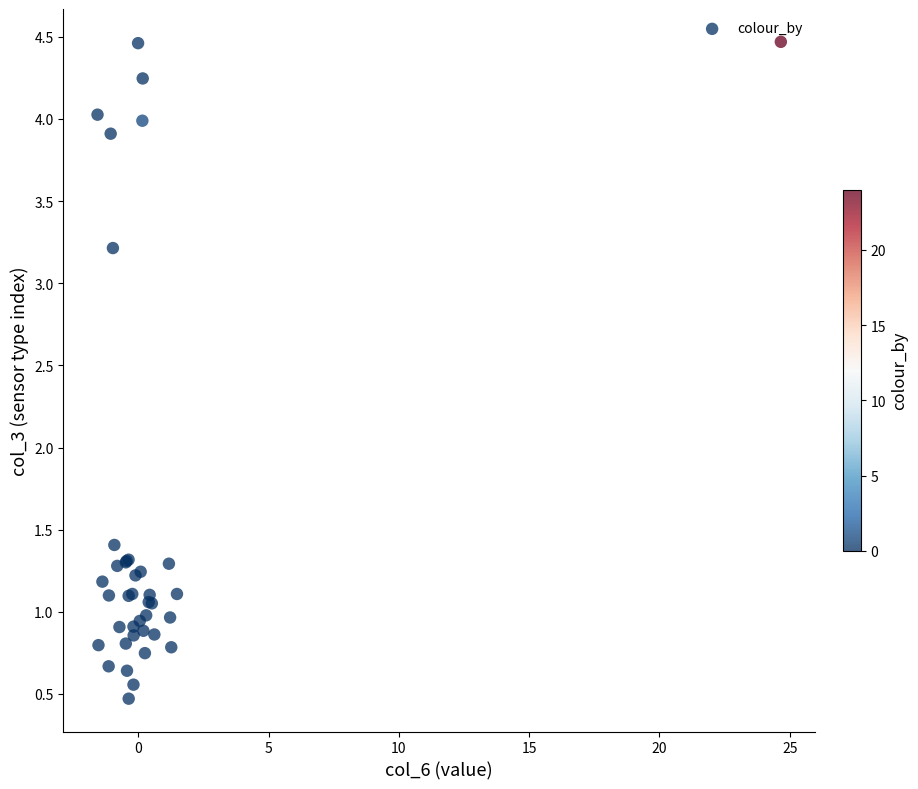

What Y value in the scatter plot is closest to 2?

1.4